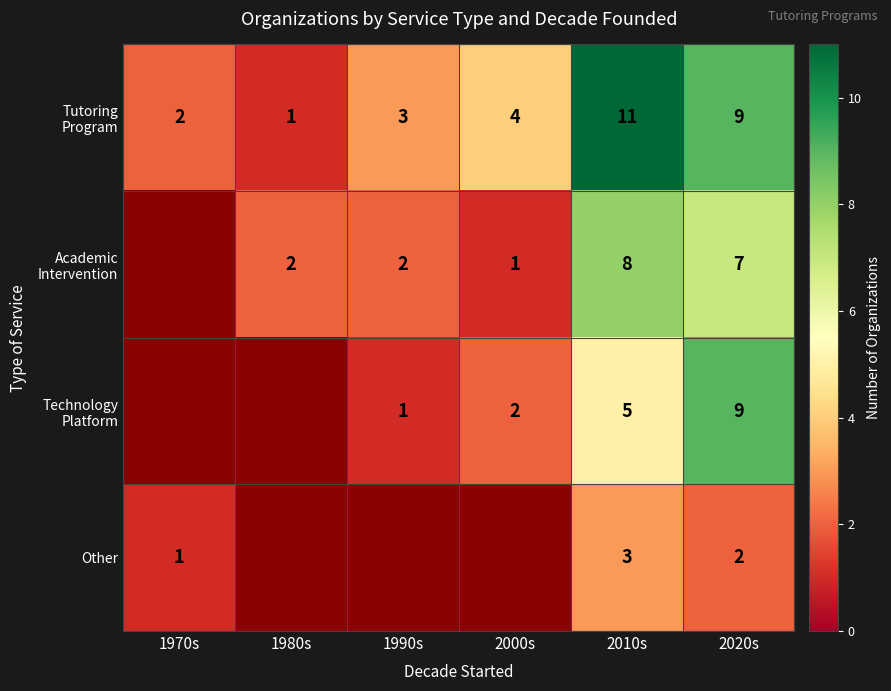

The Other series shows 2 at 1970s. True or false?

False